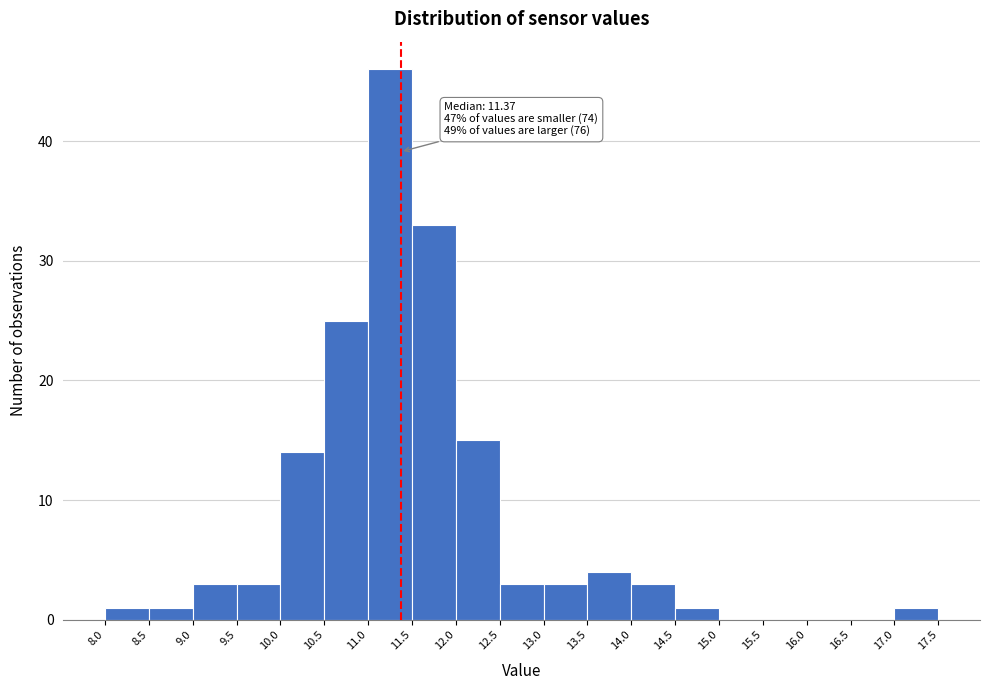

Which range on the x-axis has the tallest bar?

11.0 to 11.5